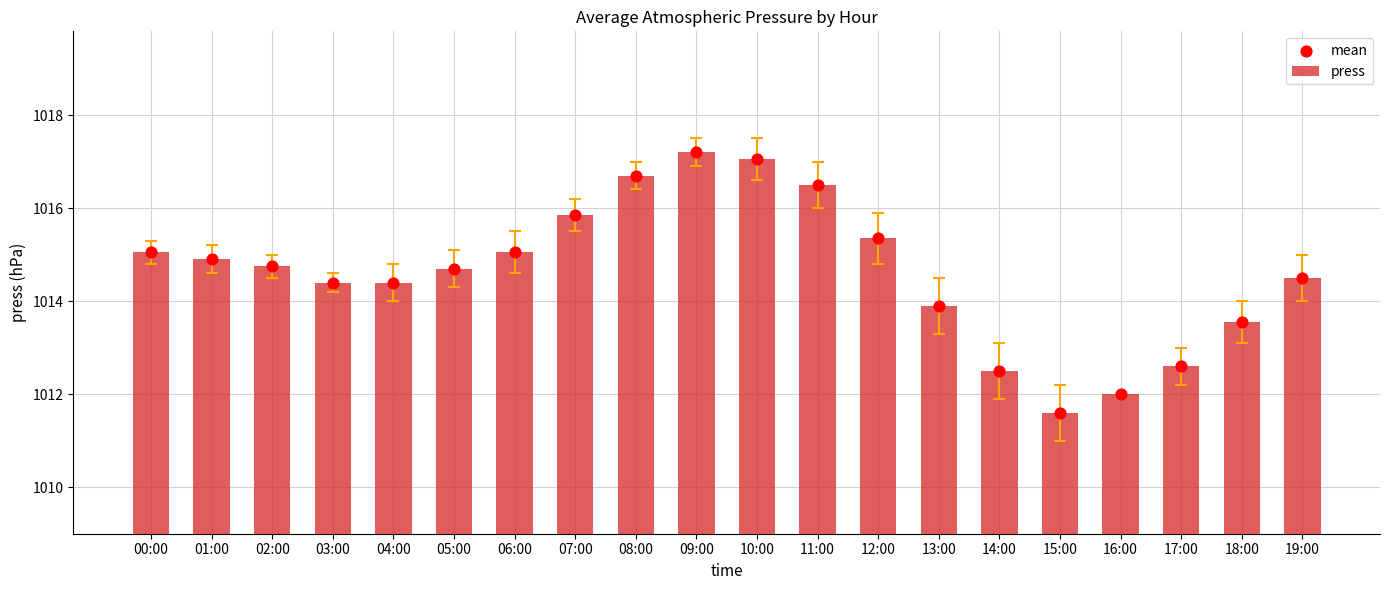

What is the total value across all series at 04:00?

2028.8